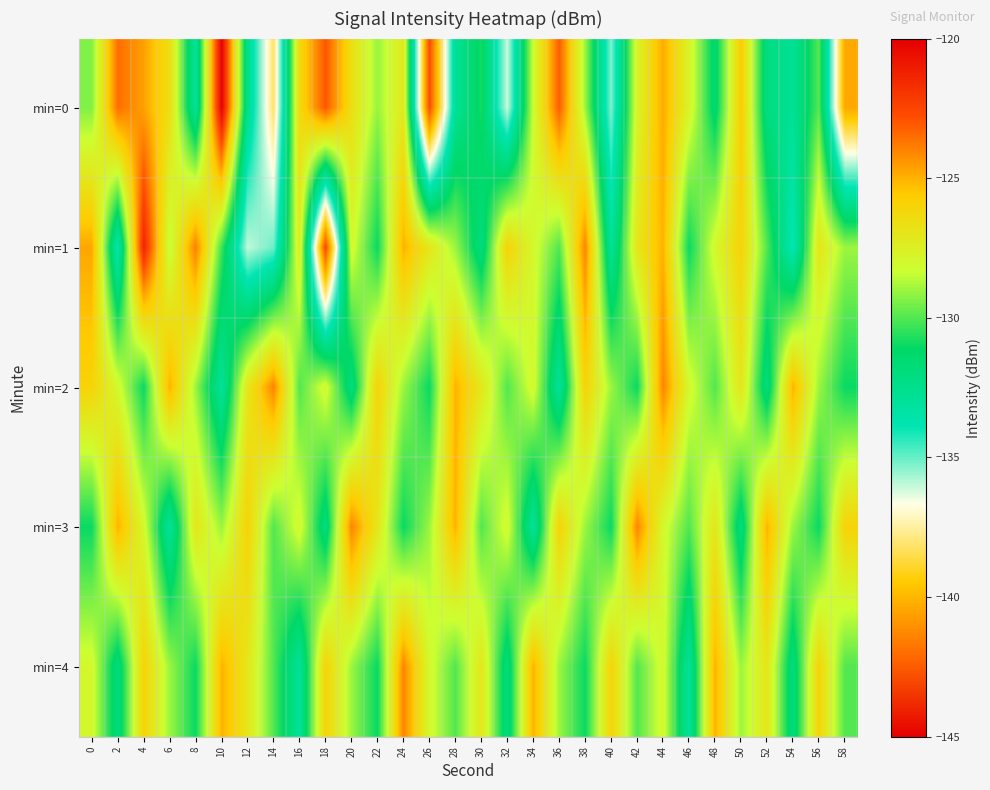

How many series are shown in this chart?

5